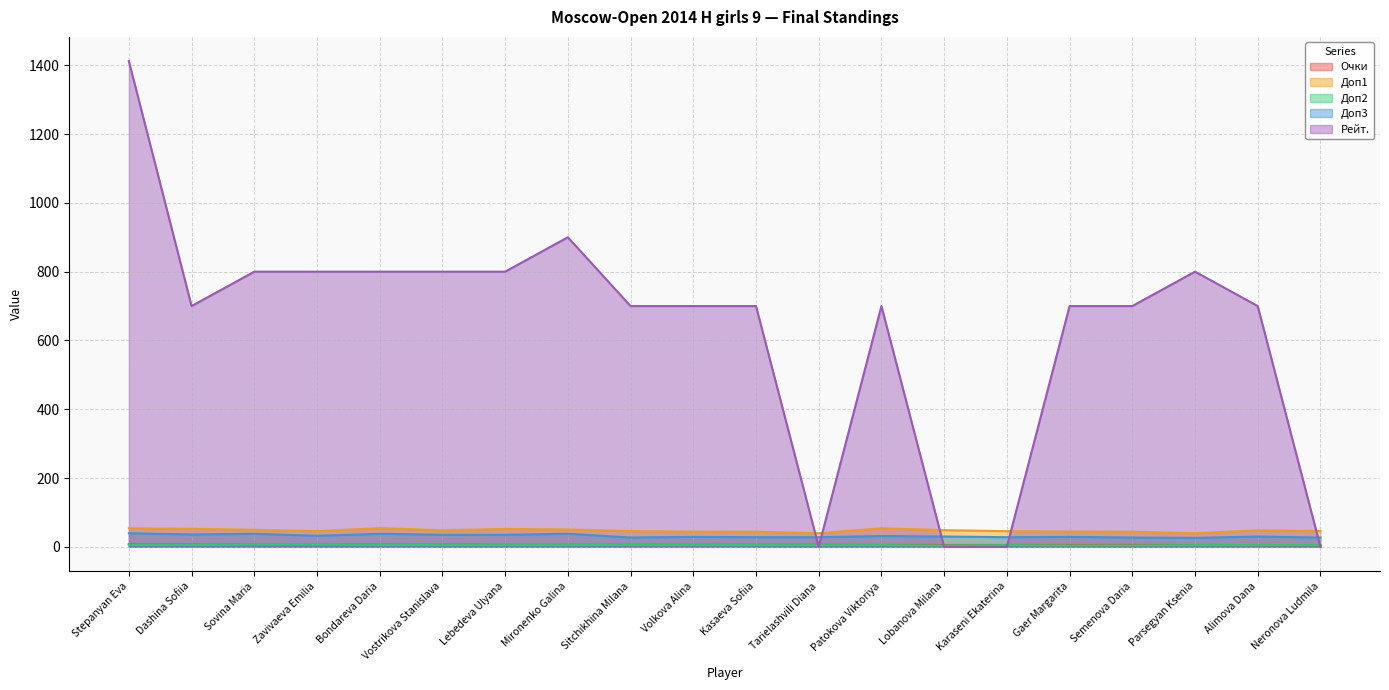

Reading right to left, transcribe all the data shown in this chart.

Очки: Neronova Ludmila=5.0	Alimova Dana=5.0	Parsegyan Ksenia=5.5	Semenova Daria=5.5	Gaer Margarita=5.5	Karaseni Ekaterina=5.5	Lobanova Milana=5.5	Patokova Viktoriya=5.5	Tarielashvili Diana=6.0	Kasaeva Sofiia=6.0	Volkova Alina=6.0	Sitchikhina Milana=6.0	Mironenko Galina=6.0	Lebedeva Ulyana=6.0	Vostrikova Stanislava=6.5	Bondareva Daria=6.5	Zavivaeva Emilia=7.0	Sovina Maria=7.0	Dashina Sofiia=7.0	Stepanyan Eva=7.5
Доп1: Neronova Ludmila=46.0	Alimova Dana=48.0	Parsegyan Ksenia=39.5	Semenova Daria=44.0	Gaer Margarita=44.5	Karaseni Ekaterina=45.5	Lobanova Milana=48.5	Patokova Viktoriya=54.0	Tarielashvili Diana=39.5	Kasaeva Sofiia=44.0	Volkova Alina=44.0	Sitchikhina Milana=46.0	Mironenko Galina=50.5	Lebedeva Ulyana=52.0	Vostrikova Stanislava=48.0	Bondareva Daria=54.5	Zavivaeva Emilia=45.5	Sovina Maria=49.5	Dashina Sofiia=52.5	Stepanyan Eva=54.0
Доп2: Neronova Ludmila=5.0	Alimova Dana=5.0	Parsegyan Ksenia=5.0	Semenova Daria=4.0	Gaer Margarita=4.0	Karaseni Ekaterina=5.0	Lobanova Milana=4.0	Patokova Viktoriya=5.0	Tarielashvili Diana=5.0	Kasaeva Sofiia=5.0	Volkova Alina=6.0	Sitchikhina Milana=6.0	Mironenko Galina=5.0	Lebedeva Ulyana=5.0	Vostrikova Stanislava=5.0	Bondareva Daria=6.0	Zavivaeva Emilia=7.0	Sovina Maria=7.0	Dashina Sofiia=6.0	Stepanyan Eva=6.0
Доп3: Neronova Ludmila=27.0	Alimova Dana=30.0	Parsegyan Ksenia=26.0	Semenova Daria=27.0	Gaer Margarita=29.0	Karaseni Ekaterina=28.0	Lobanova Milana=30.0	Patokova Viktoriya=31.5	Tarielashvili Diana=28.0	Kasaeva Sofiia=28.0	Volkova Alina=29.0	Sitchikhina Milana=27.0	Mironenko Galina=38.0	Lebedeva Ulyana=35.0	Vostrikova Stanislava=35.0	Bondareva Daria=38.0	Zavivaeva Emilia=32.0	Sovina Maria=38.0	Dashina Sofiia=36.0	Stepanyan Eva=39.5
Рейт.: Neronova Ludmila=0.0	Alimova Dana=700.0	Parsegyan Ksenia=800.0	Semenova Daria=700.0	Gaer Margarita=700.0	Karaseni Ekaterina=0.0	Lobanova Milana=0.0	Patokova Viktoriya=700.0	Tarielashvili Diana=0.0	Kasaeva Sofiia=700.0	Volkova Alina=700.0	Sitchikhina Milana=700.0	Mironenko Galina=900.0	Lebedeva Ulyana=800.0	Vostrikova Stanislava=800.0	Bondareva Daria=800.0	Zavivaeva Emilia=800.0	Sovina Maria=800.0	Dashina Sofiia=700.0	Stepanyan Eva=1412.0